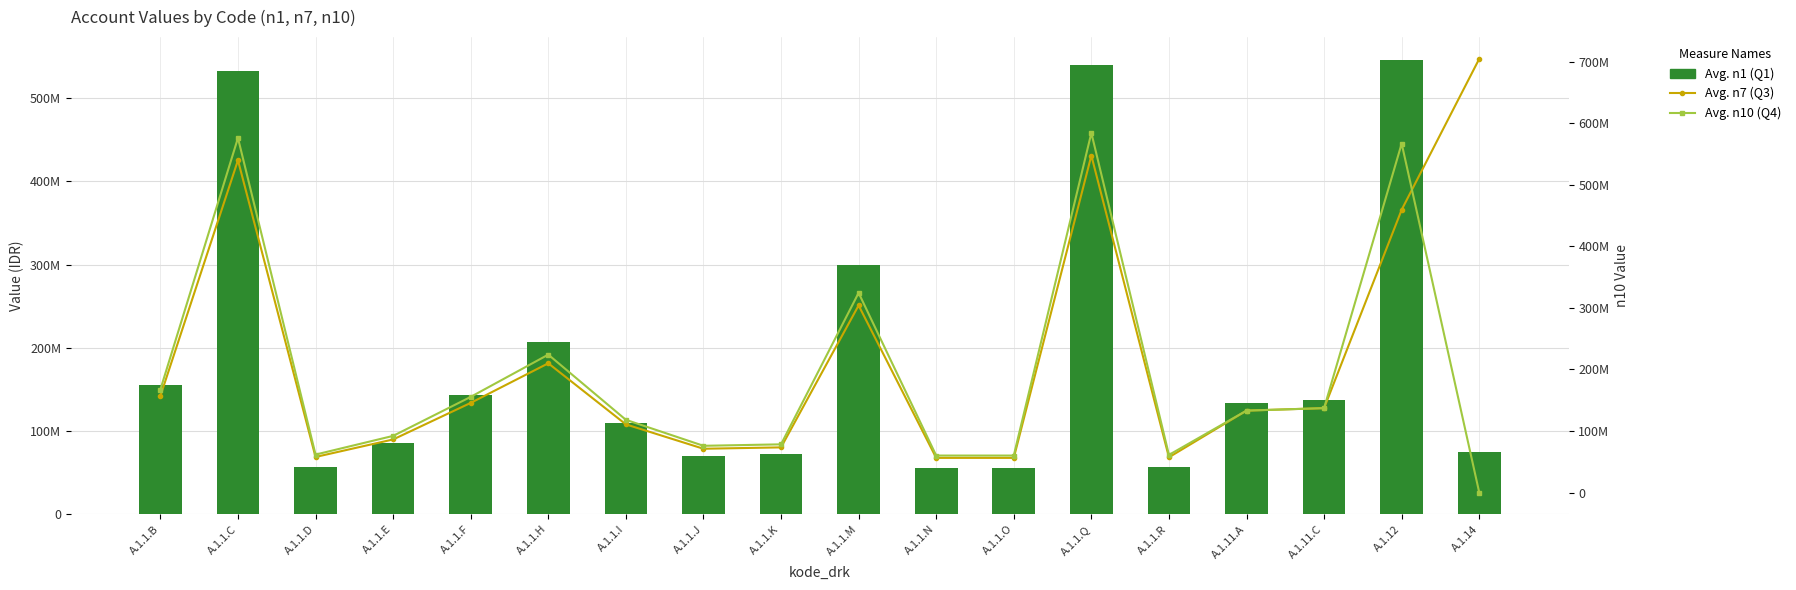

What is the average value of the n7 (Quarter 3) series?

217118736.9